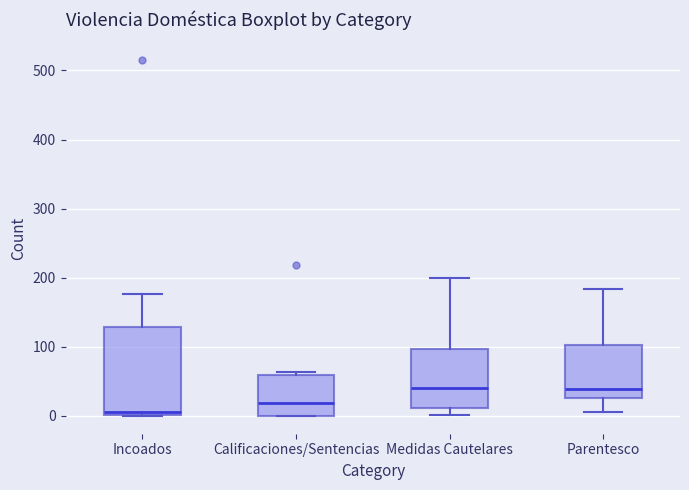

Which box has the lowest median line?

Incoados